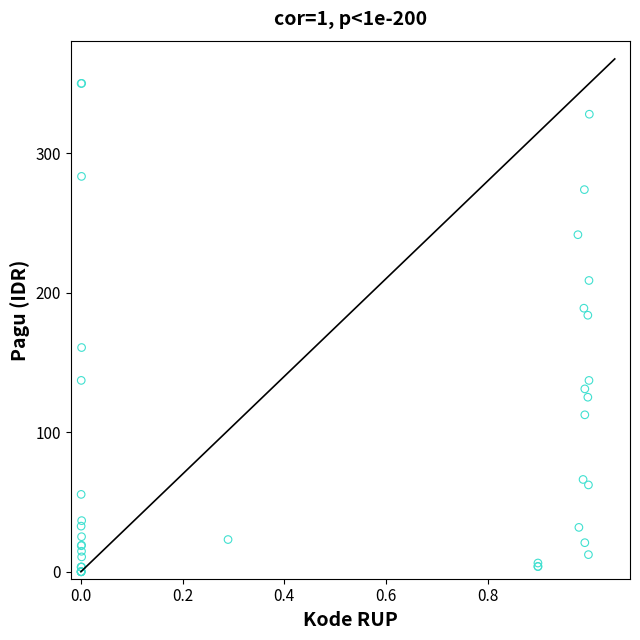

What Y value in the scatter plot is closest to 175?

183.8